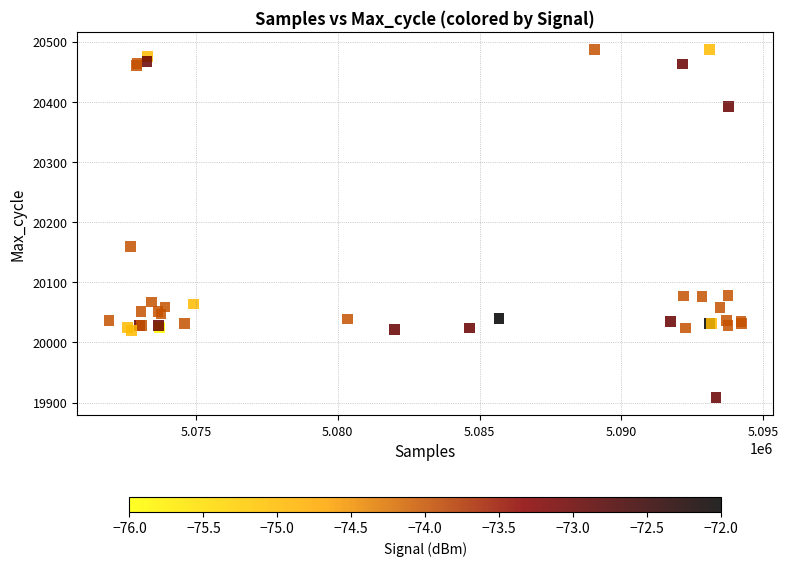

What Y value in the scatter plot is closest to 20197?

20159